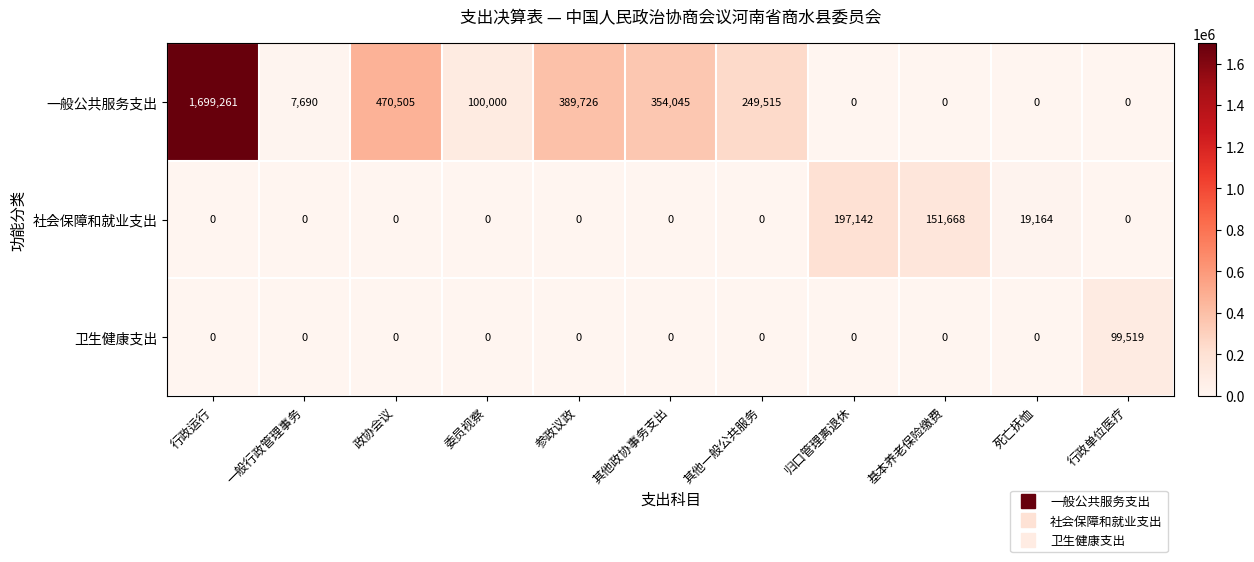

How many categories are shown in the chart?

11